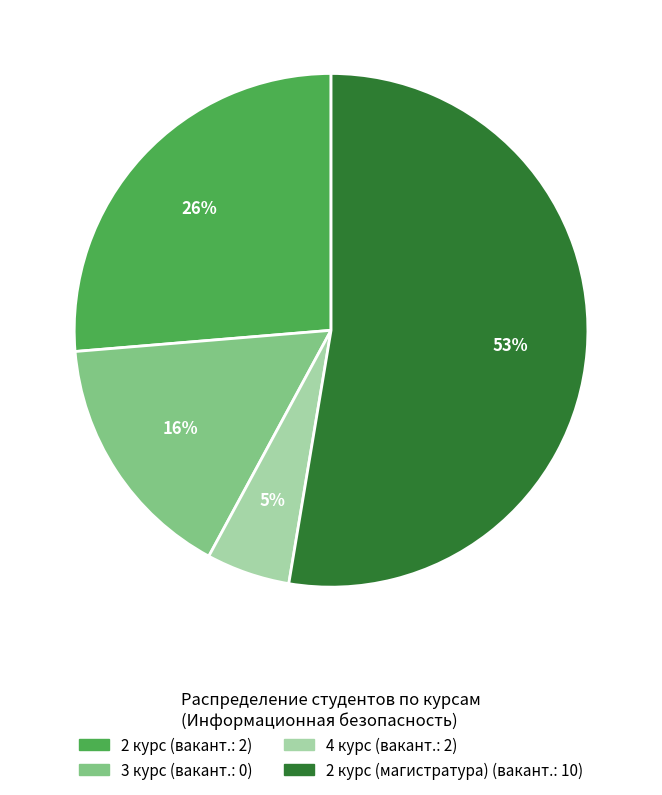

How many segments does this pie chart have?

4